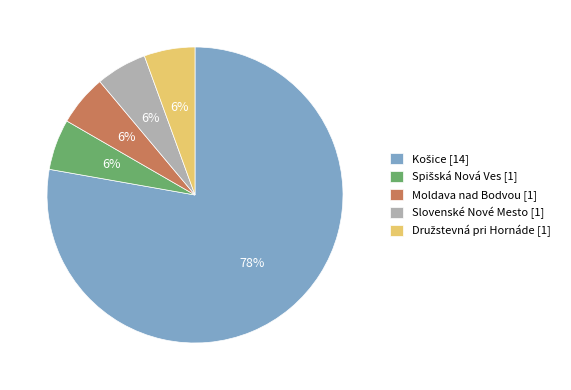

What percentage is the Slovenské Nové Mesto slice, to the nearest percent?

6%